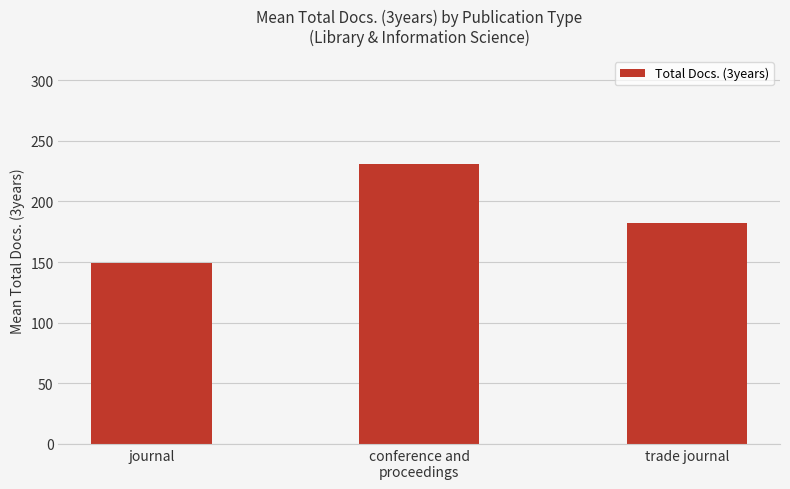

How many bars are there in total?

3